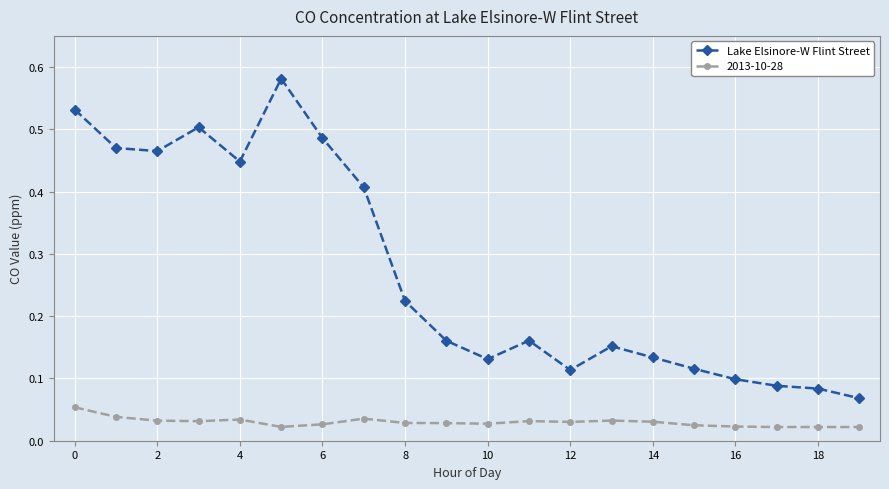

Rank the series by their average value, from highest to lowest.

Lake Elsinore-W Flint Street, 2013-10-28